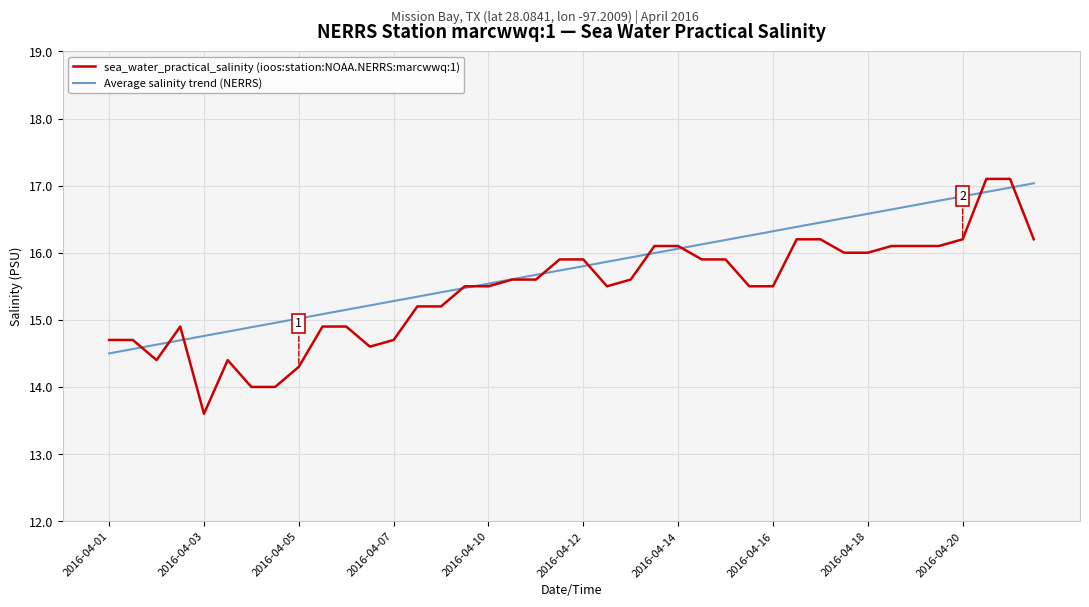

What is the maximum value shown in the chart?

17.1